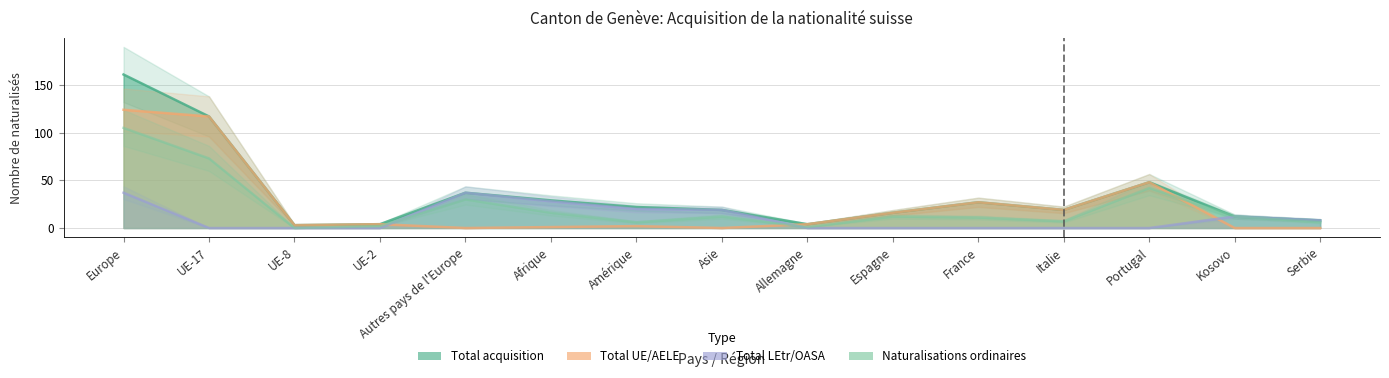

What is the difference between the second highest and second lowest values in the Total LEtr/OASA series?

37